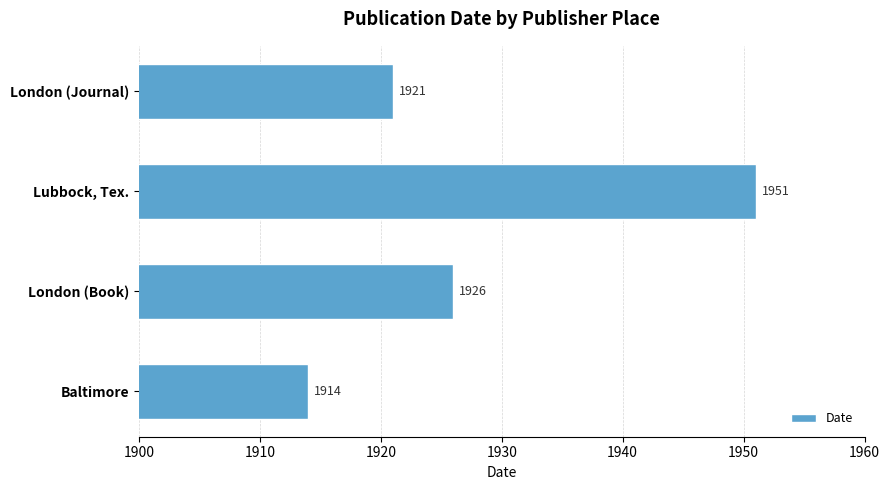

Does the chart contain stacked bars?

No